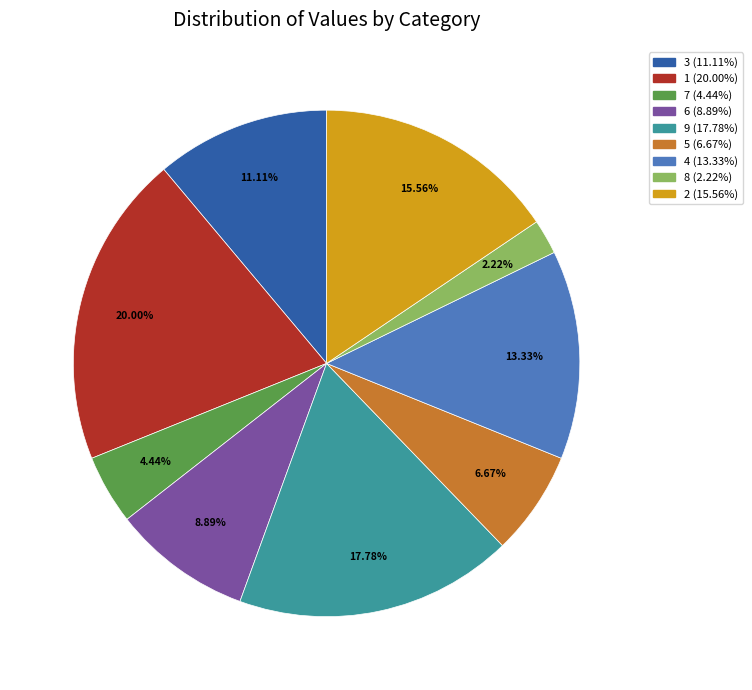

Count the number of slices in the pie.

9